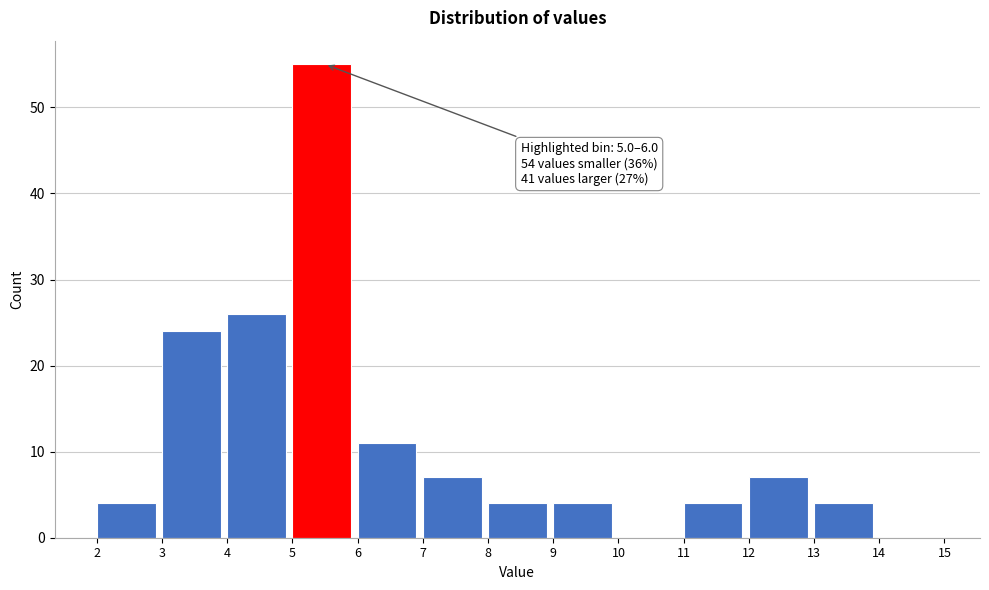

Over which range of the x-axis is the bar tallest?

5 to 6